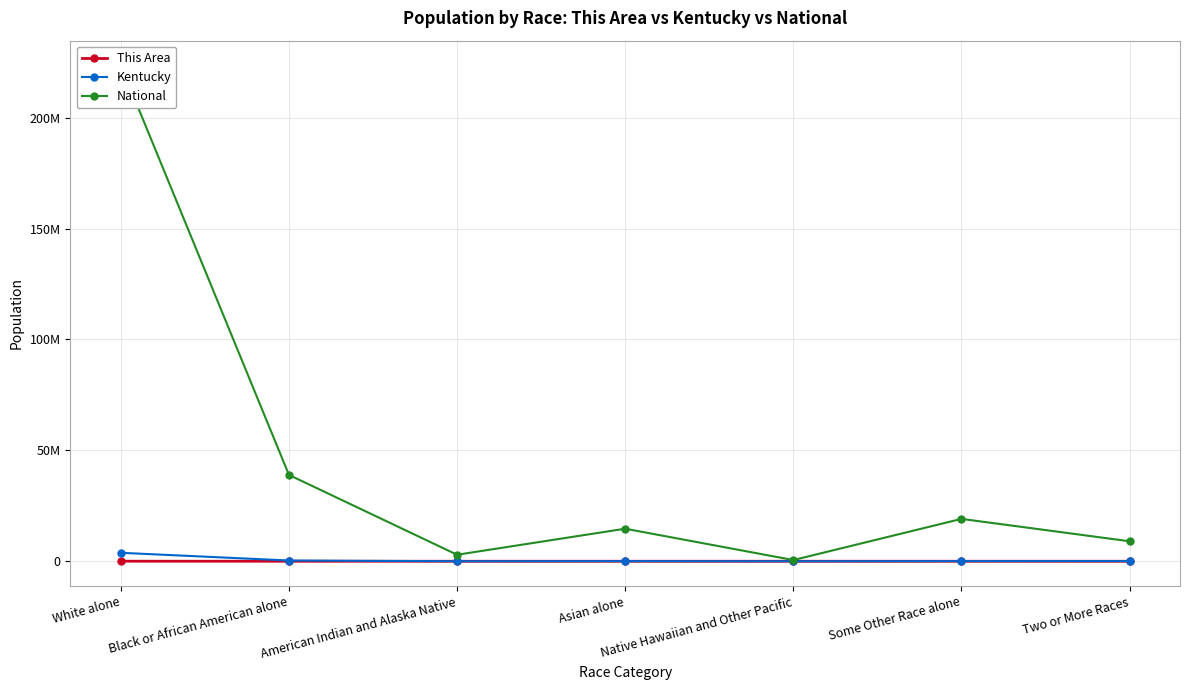

What is the sum of the Kentucky values at Asian alone and American Indian and Alaska Native?

59050